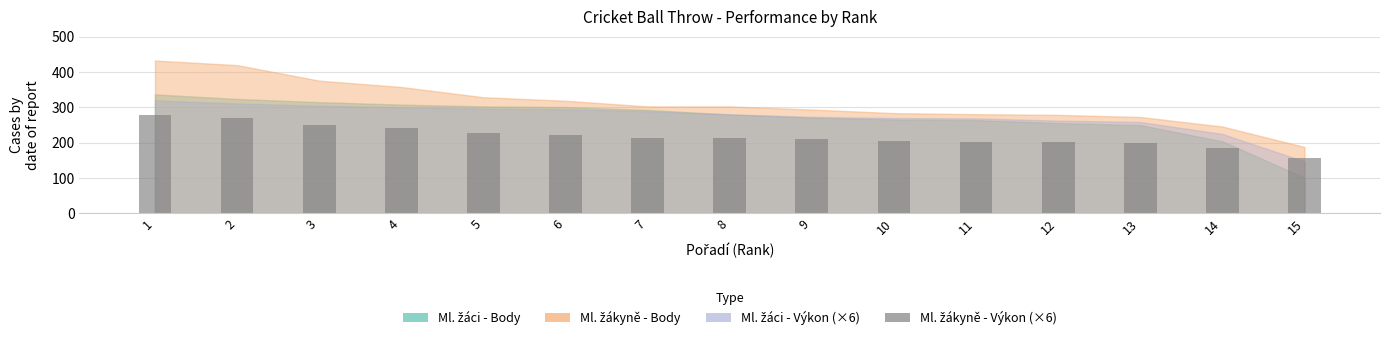

The value at 13 is 199.1. True or false?

True